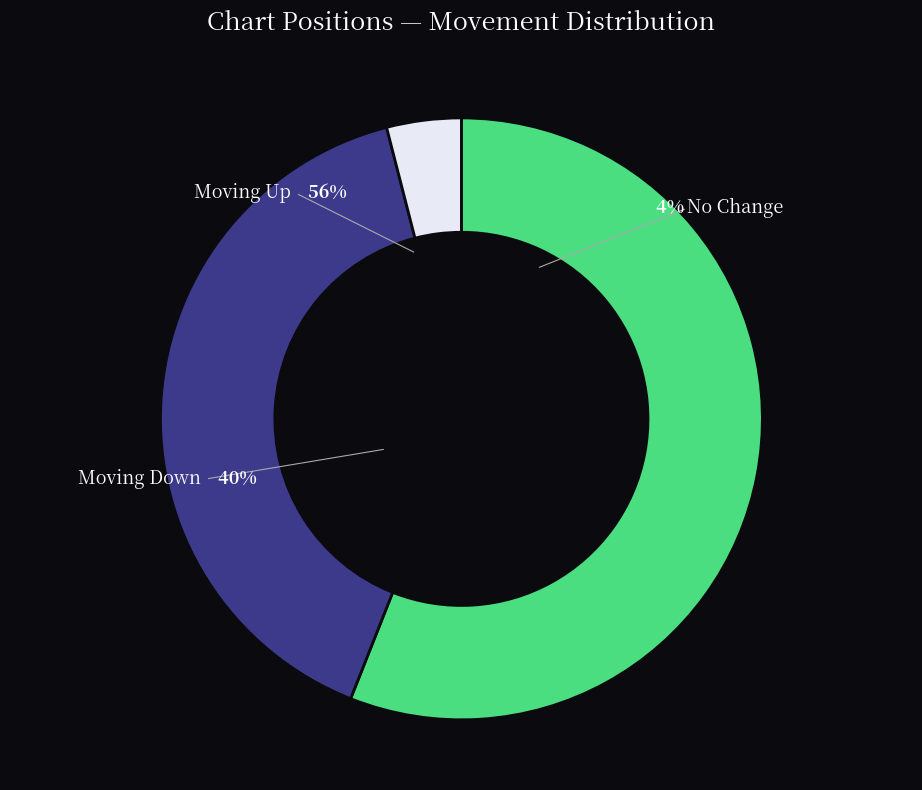

Rank the categories by value from highest to lowest.

up, down, -